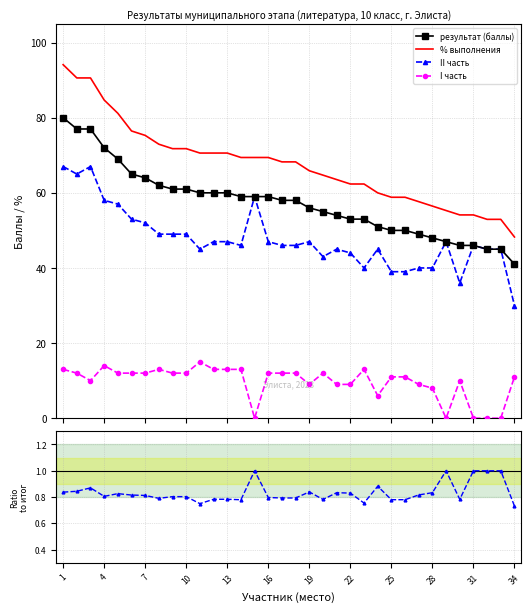

Reading left to right, list all the values displayed in this chart.

результат (баллы): 80.0	77.0	77.0	72.0	69.0	65.0	64.0	62.0	61.0	61.0	60.0	60.0	60.0	59.0	59.0	59.0	58.0	58.0	56.0	55.0	54.0	53.0	53.0	51.0	50.0	50.0	49.0	48.0	47.0	46.0	46.0	45.0	45.0	41.0
% выполнения: 94.1	90.6	90.6	84.7	81.2	76.5	75.3	72.9	71.8	71.8	70.6	70.6	70.6	69.4	69.4	69.4	68.2	68.2	65.9	64.7	63.5	62.4	62.4	60.0	58.8	58.8	57.6	56.5	55.3	54.1	54.1	52.9	52.9	48.2
II часть: 67.0	65.0	67.0	58.0	57.0	53.0	52.0	49.0	49.0	49.0	45.0	47.0	47.0	46.0	59.0	47.0	46.0	46.0	47.0	43.0	45.0	44.0	40.0	45.0	39.0	39.0	40.0	40.0	47.0	36.0	46.0	45.0	45.0	30.0
I часть: 13.0	12.0	10.0	14.0	12.0	12.0	12.0	13.0	12.0	12.0	15.0	13.0	13.0	13.0	0.0	12.0	12.0	12.0	9.0	12.0	9.0	9.0	13.0	6.0	11.0	11.0	9.0	8.0	0.0	10.0	0.0	0.0	0.0	11.0
I ч / итог: 0.2	0.2	0.1	0.2	0.2	0.2	0.2	0.2	0.2	0.2	0.2	0.2	0.2	0.2	0.0	0.2	0.2	0.2	0.2	0.2	0.2	0.2	0.2	0.1	0.2	0.2	0.2	0.2	0.0	0.2	0.0	0.0	0.0	0.3
II ч / итог: 0.8	0.8	0.9	0.8	0.8	0.8	0.8	0.8	0.8	0.8	0.8	0.8	0.8	0.8	1.0	0.8	0.8	0.8	0.8	0.8	0.8	0.8	0.8	0.9	0.8	0.8	0.8	0.8	1.0	0.8	1.0	1.0	1.0	0.7